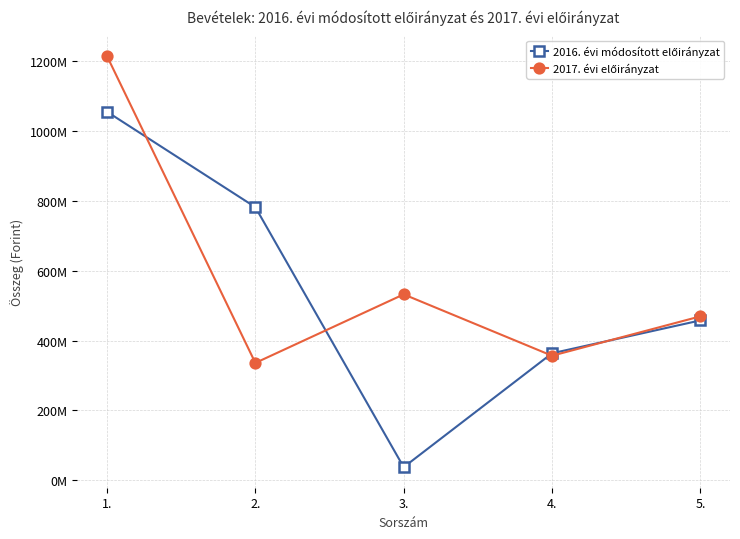

Does the chart have visible grid lines?

Yes